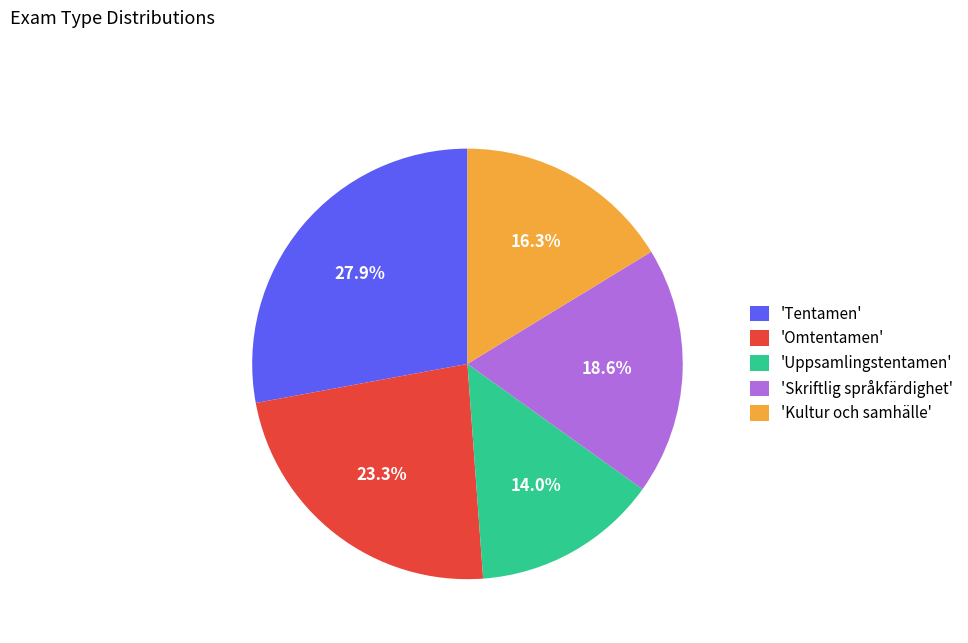

How many segments does this pie chart have?

5